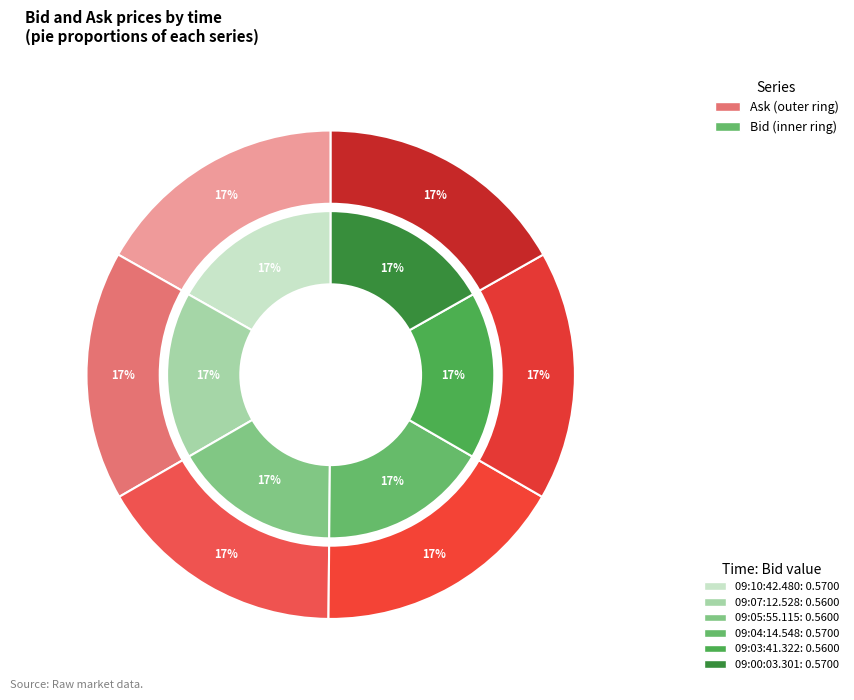

What percentage is the 09:00:03.301 slice, to the nearest percent?

17%